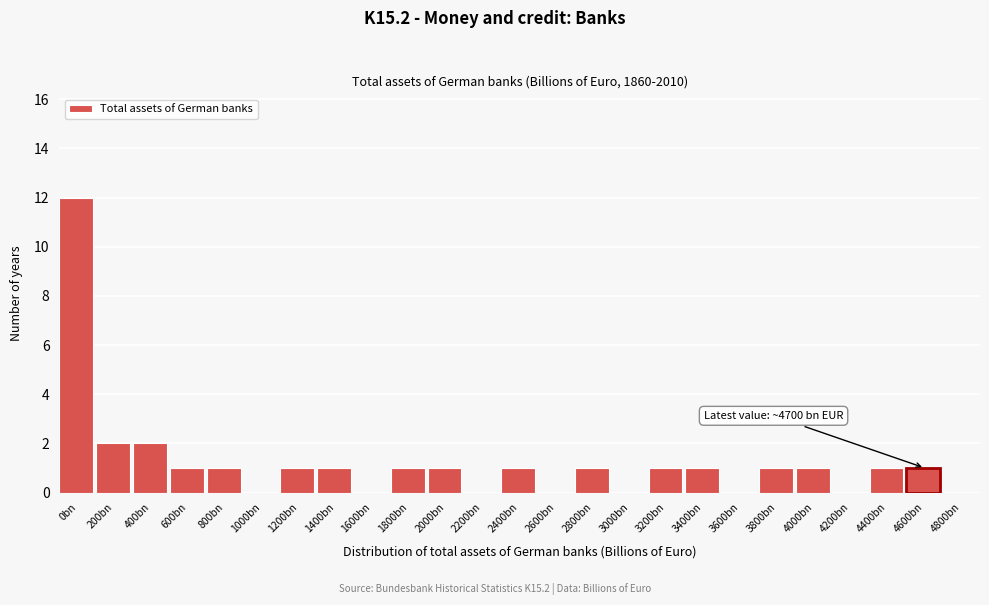

Reading left to right, list all the values displayed in this chart.

0bn=12	200bn=2	400bn=2	600bn=1	800bn=1	1000bn=0	1200bn=1	1400bn=1	1600bn=0	1800bn=1	2000bn=1	2200bn=0	2400bn=1	2600bn=0	2800bn=1	3000bn=0	3200bn=1	3400bn=1	3600bn=0	3800bn=1	4000bn=1	4200bn=0	4400bn=1	4600bn=1	4800bn=0